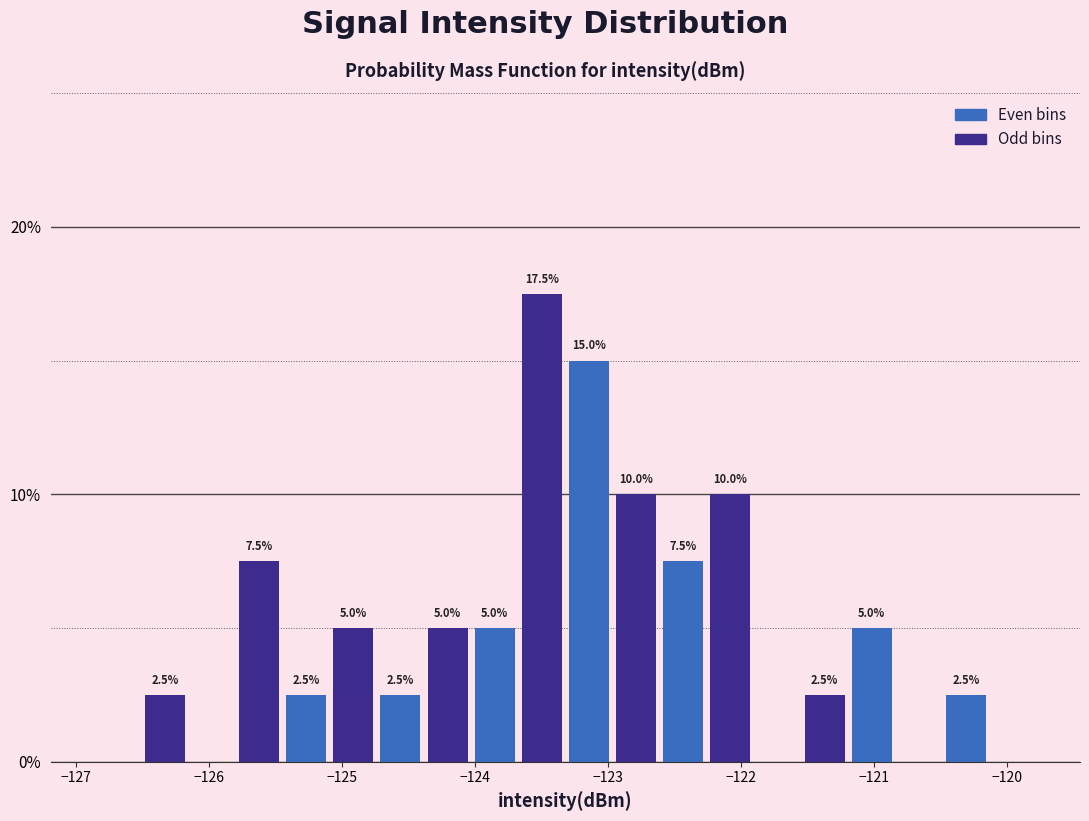

Around what value on the x-axis is the tallest bar? Give the approximate position of its centre, as read against the axis.

-123.5